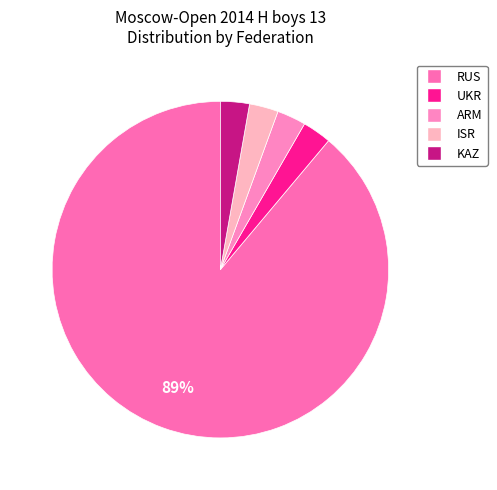

How many slices are in this pie chart?

5